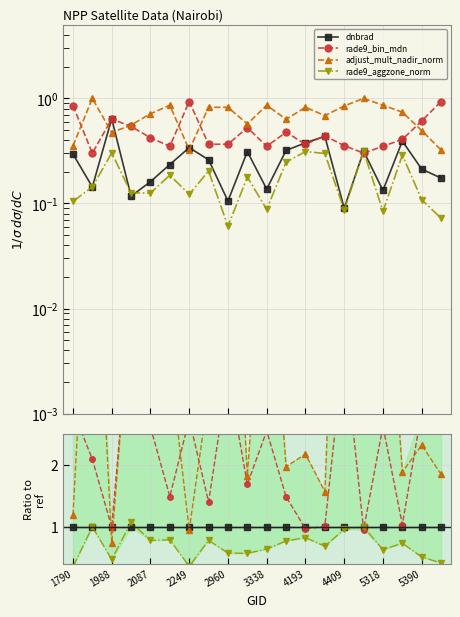

Which series has the largest total across all categories?

adjust_mult_nadir_norm